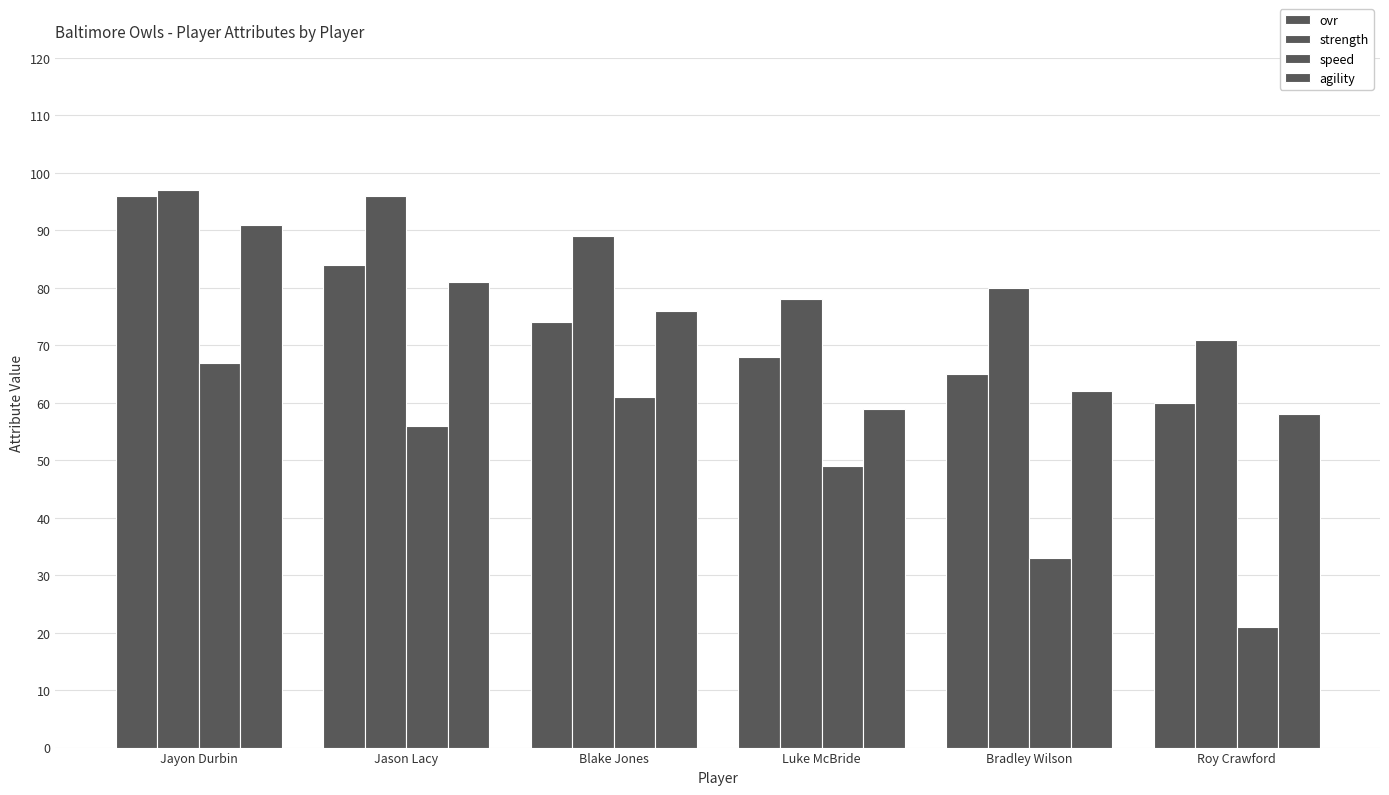

What is the sum of all ovr values?

447